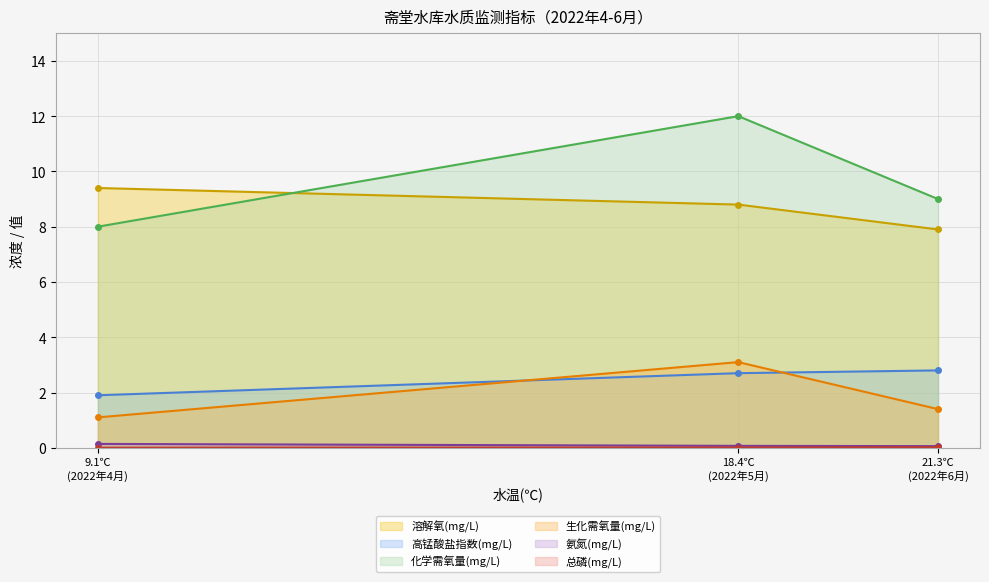

At how many categories does at least one series exceed 8?

3